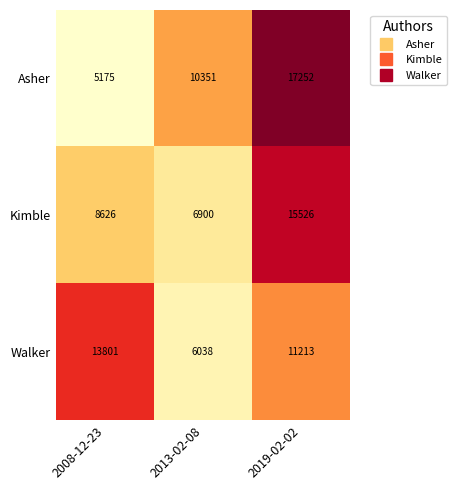

Which series has the largest total across all categories?

Asher